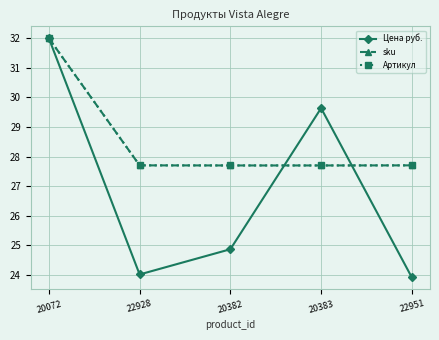

True or false: Цена руб. has more than 2 points higher than both neighbors.

False